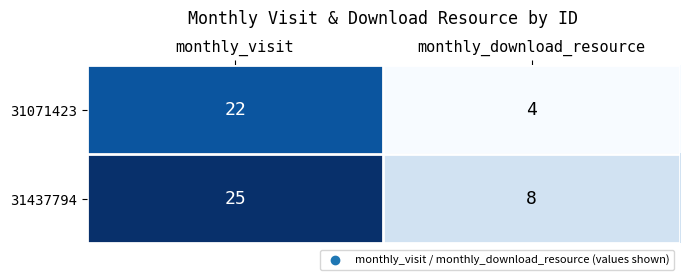

Between monthly_visit and monthly_download_resource, which series saw the biggest shift?

31071423